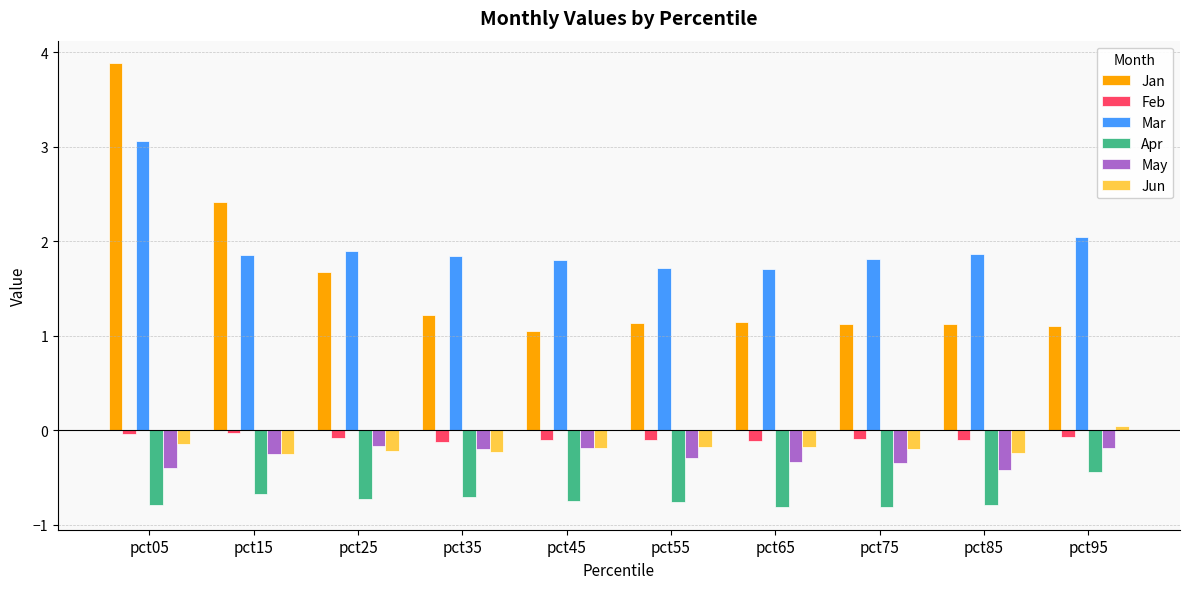

What is the value of the Jun bar at the 4th from the left?

-0.2